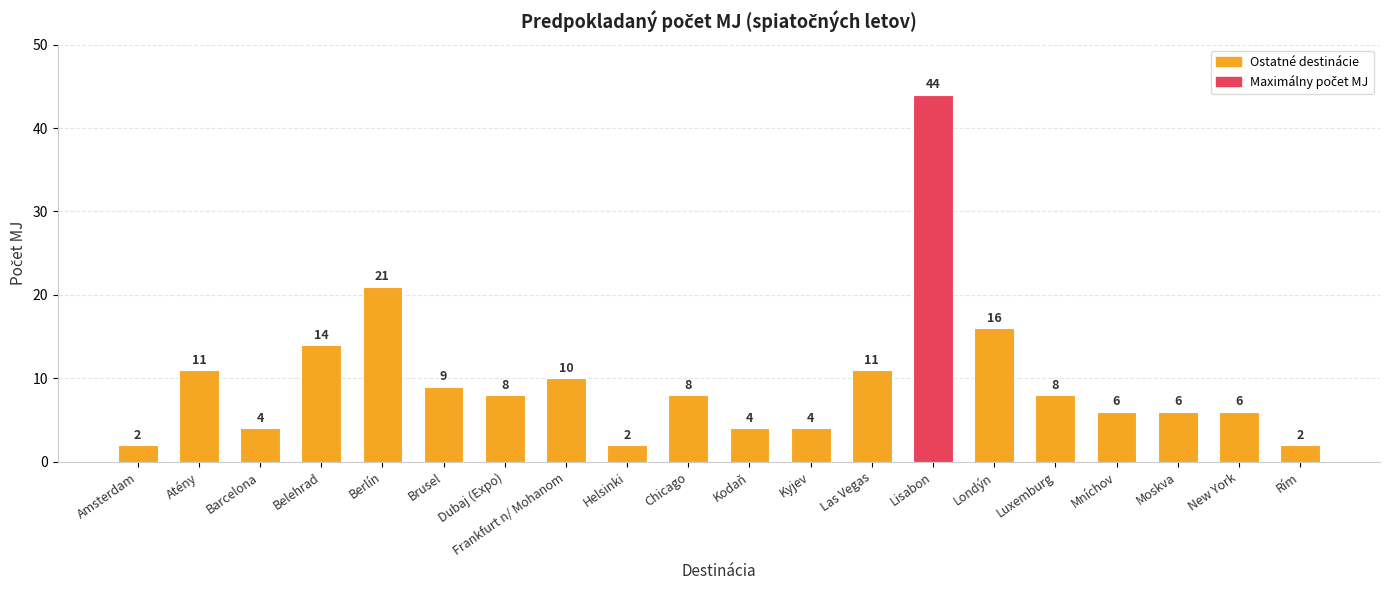

What is the difference between the maximum and minimum values?

42